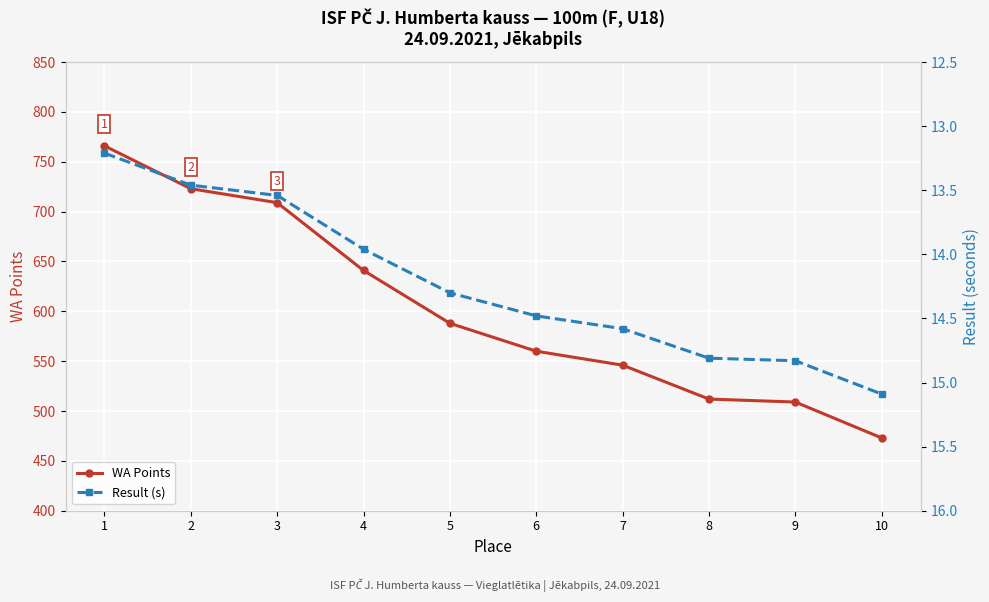

True or false: WA Points has more than 1 interior local peaks.

False